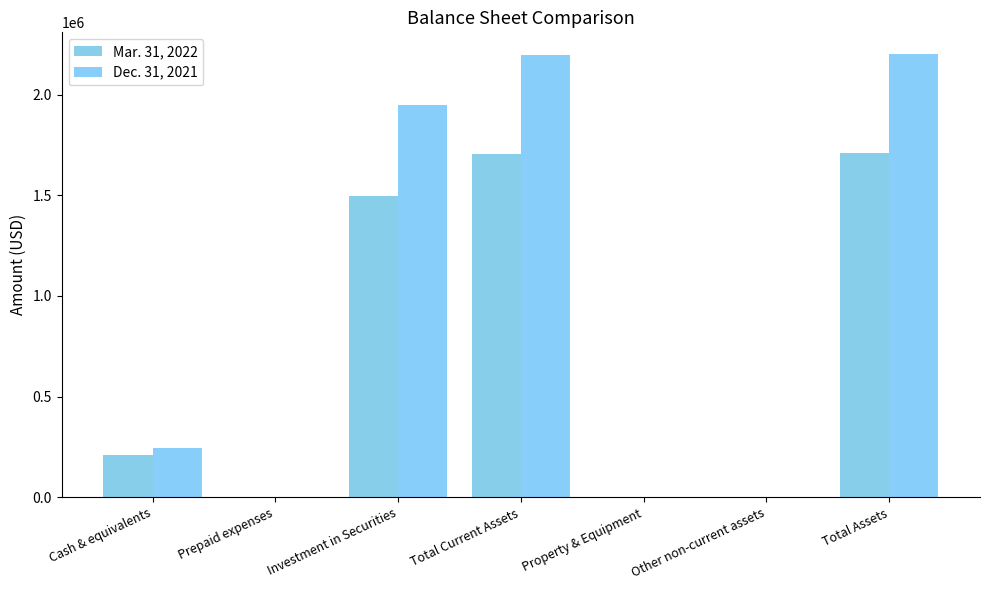

How many groups of bars are there?

7